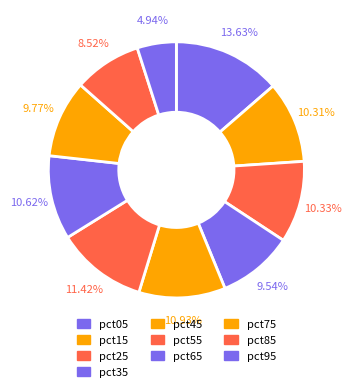

How many segments does this pie chart have?

10